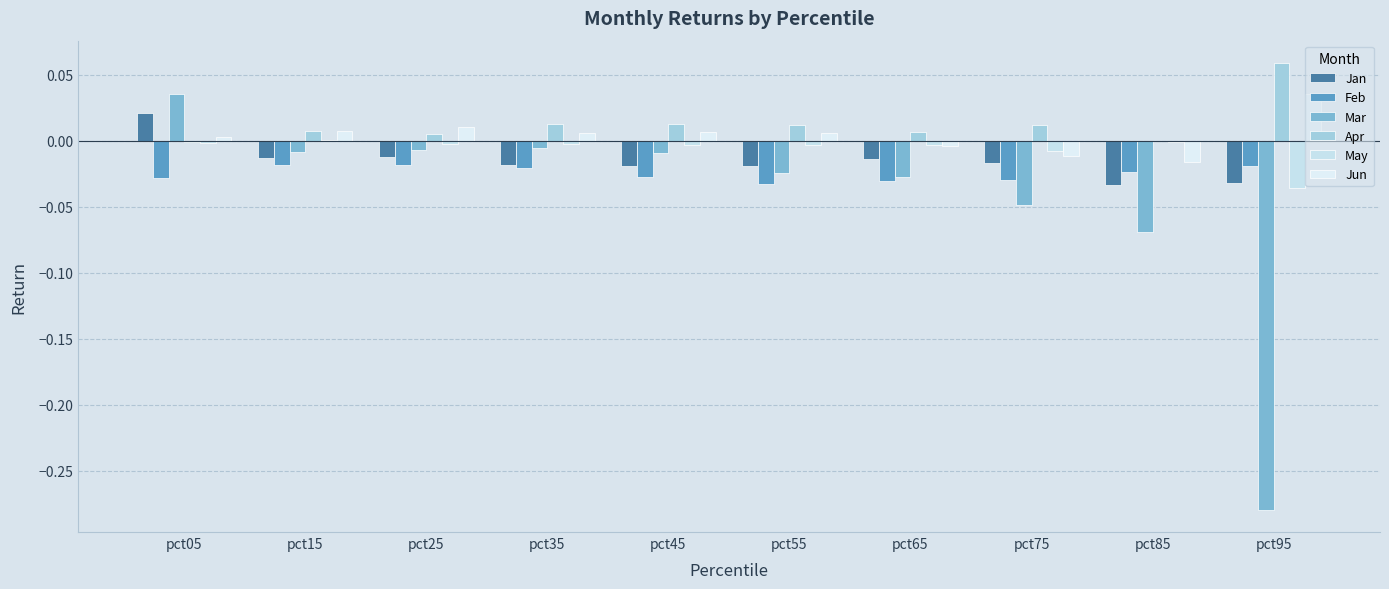

Reading left to right, transcribe all the data shown in this chart.

Jan: pct05=0.0	pct15=-0.0	pct25=-0.0	pct35=-0.0	pct45=-0.0	pct55=-0.0	pct65=-0.0	pct75=-0.0	pct85=-0.0	pct95=-0.0
Feb: pct05=-0.0	pct15=-0.0	pct25=-0.0	pct35=-0.0	pct45=-0.0	pct55=-0.0	pct65=-0.0	pct75=-0.0	pct85=-0.0	pct95=-0.0
Mar: pct05=0.0	pct15=-0.0	pct25=-0.0	pct35=-0.0	pct45=-0.0	pct55=-0.0	pct65=-0.0	pct75=-0.0	pct85=-0.1	pct95=-0.3
Apr: pct05=-0.0	pct15=0.0	pct25=0.0	pct35=0.0	pct45=0.0	pct55=0.0	pct65=0.0	pct75=0.0	pct85=-0.0	pct95=0.1
May: pct05=-0.0	pct15=0.0	pct25=-0.0	pct35=-0.0	pct45=-0.0	pct55=-0.0	pct65=-0.0	pct75=-0.0	pct85=-0.0	pct95=-0.0
Jun: pct05=0.0	pct15=0.0	pct25=0.0	pct35=0.0	pct45=0.0	pct55=0.0	pct65=-0.0	pct75=-0.0	pct85=-0.0	pct95=0.0